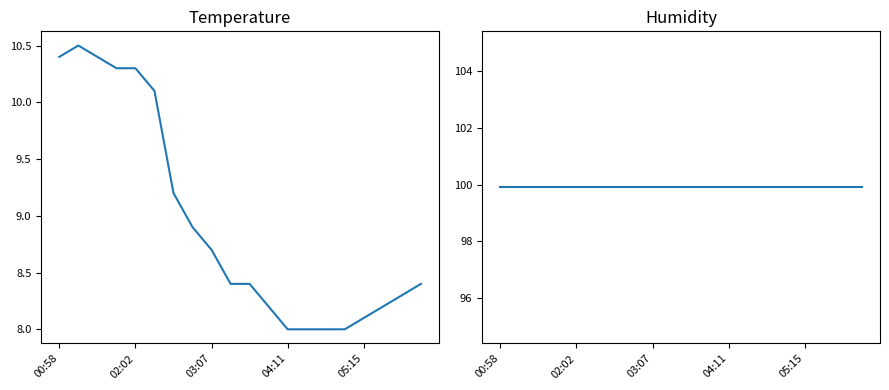

Where is humidity nearest to the value 99?

00:58